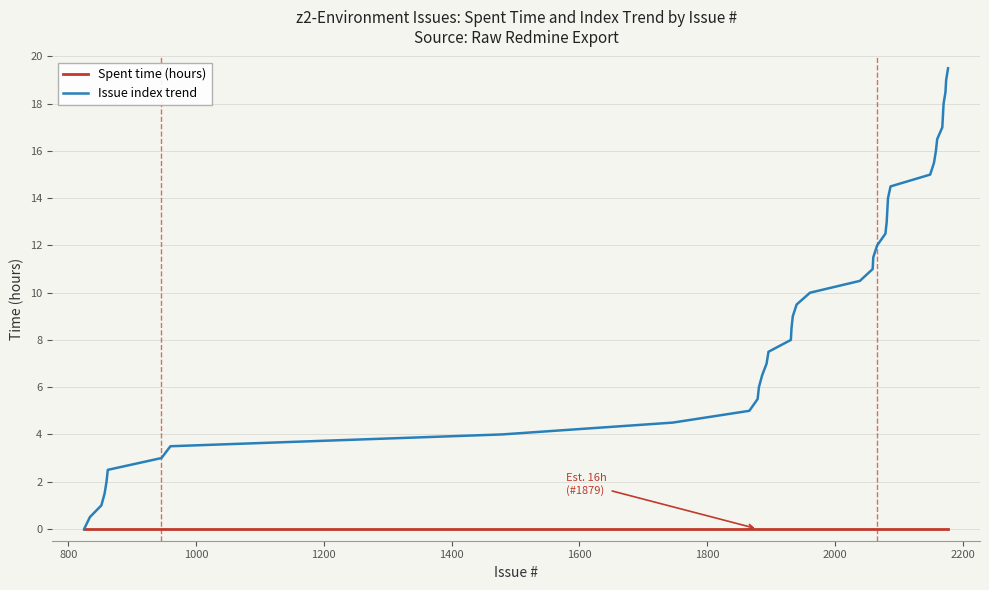

List the series in order of their peak value, lowest first.

Spent time (hours), Issue index trend